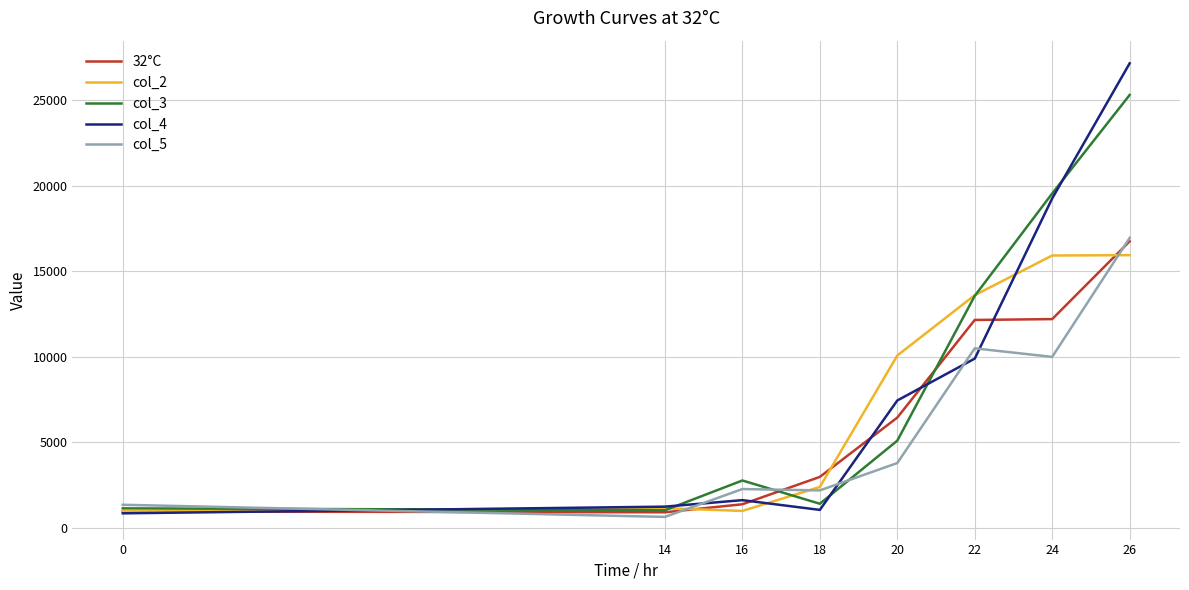

Is this an area chart (filled region under the line)?

No